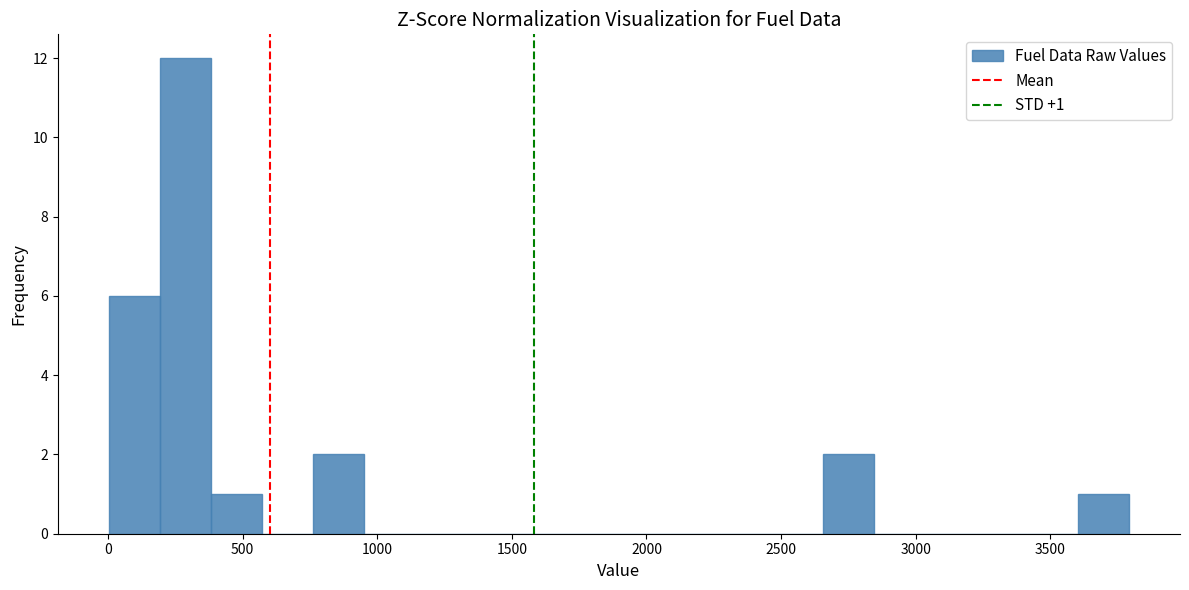

Read against the x-axis, roughly where is the centre of the tallest bar?

300